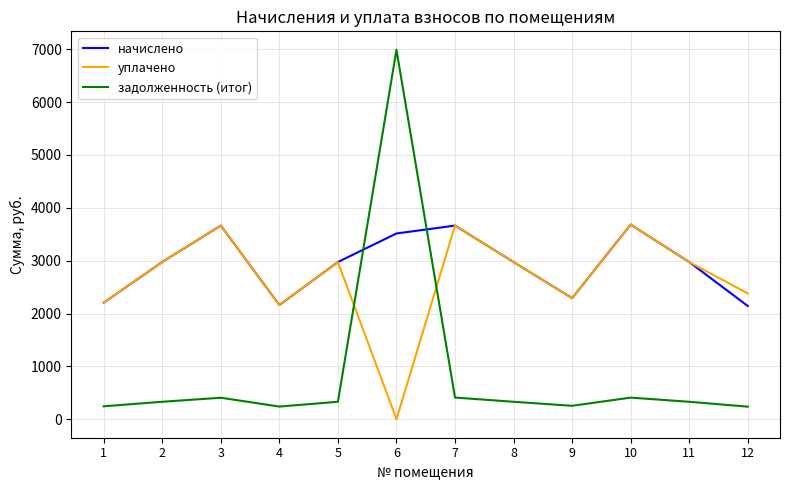

Which series has the widest spread of values?

задолженность (итог)